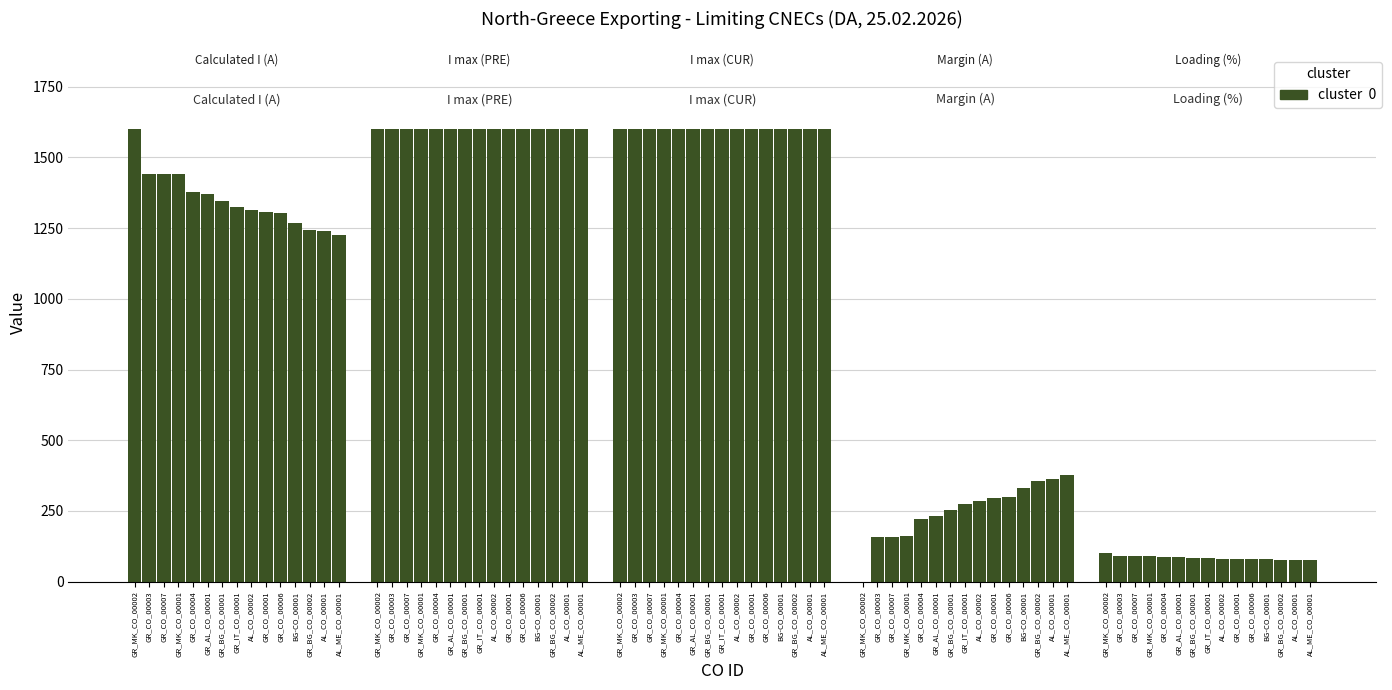

How many data points does each series have?

15